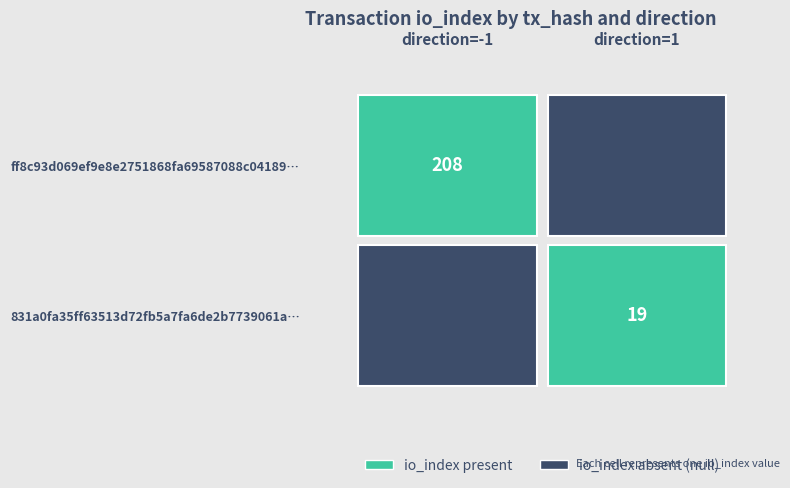

Is it true that 831a0fa35ff63513d72fb5a7fa6de2b7739061a equals 4 at io_index?

False